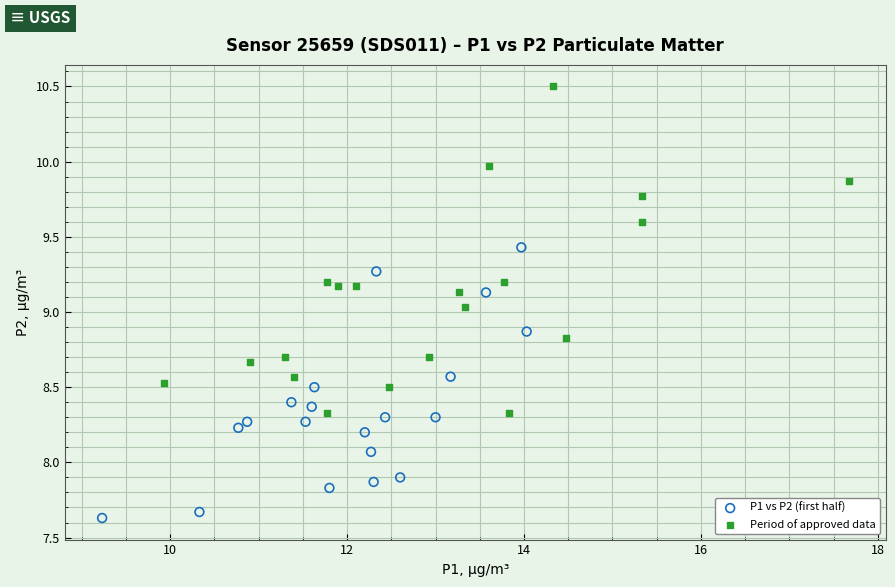

Which series has the largest Y range (max minus min)?

Period of approved data